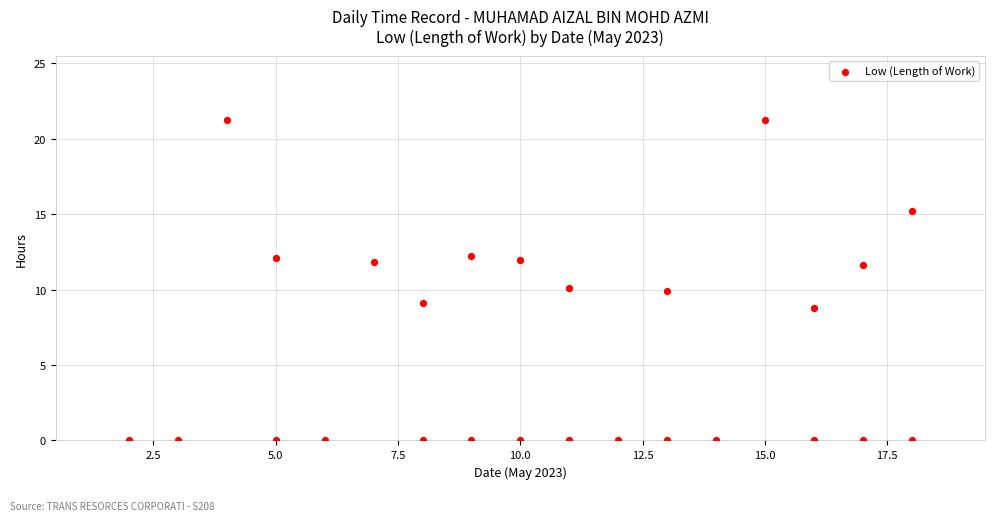

What is the range of Y values (max minus min)?

21.2